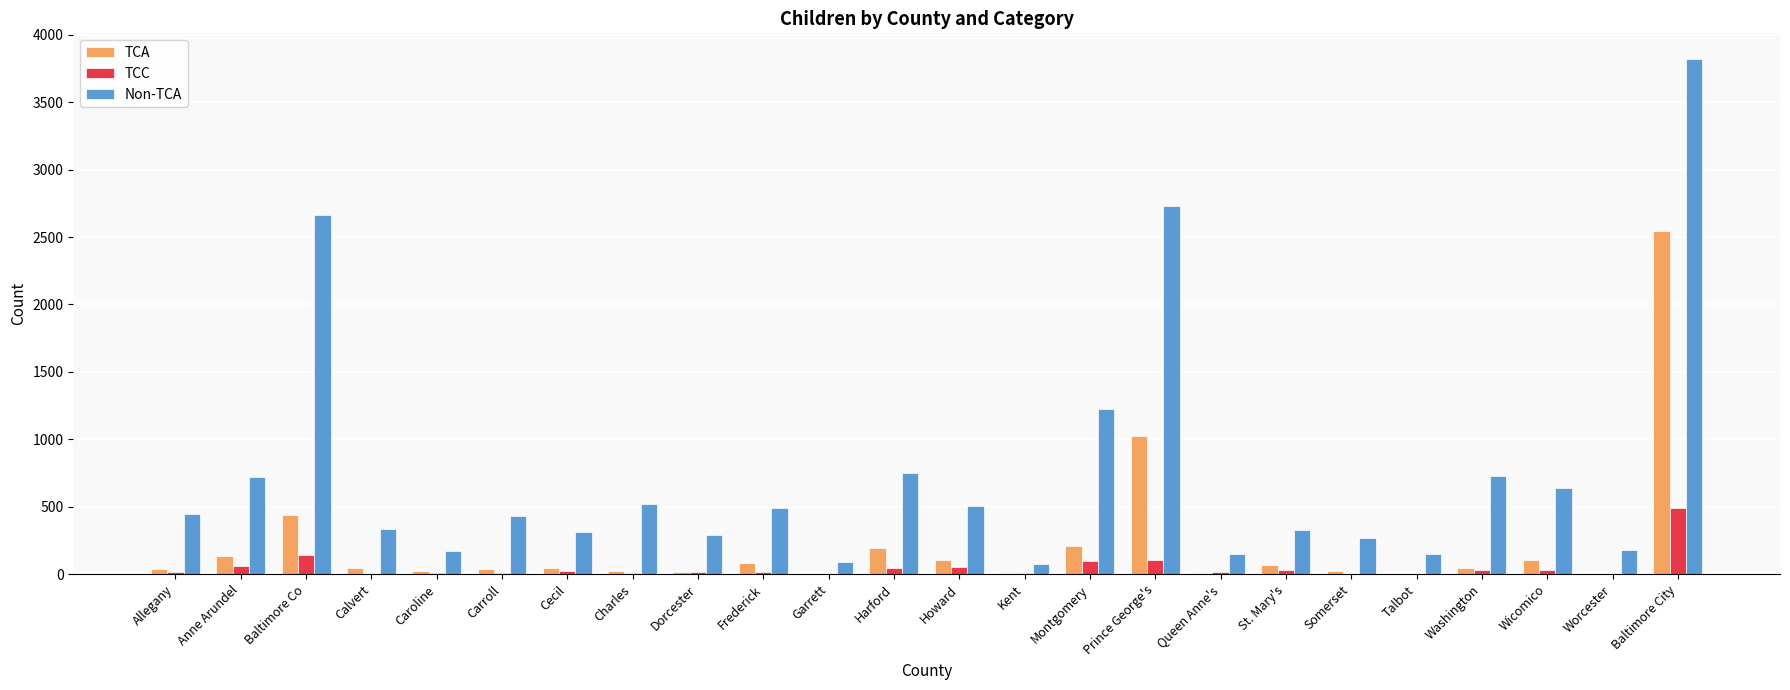

Between Baltimore Co and Queen Anne's, which series saw the biggest shift?

Non-TCA